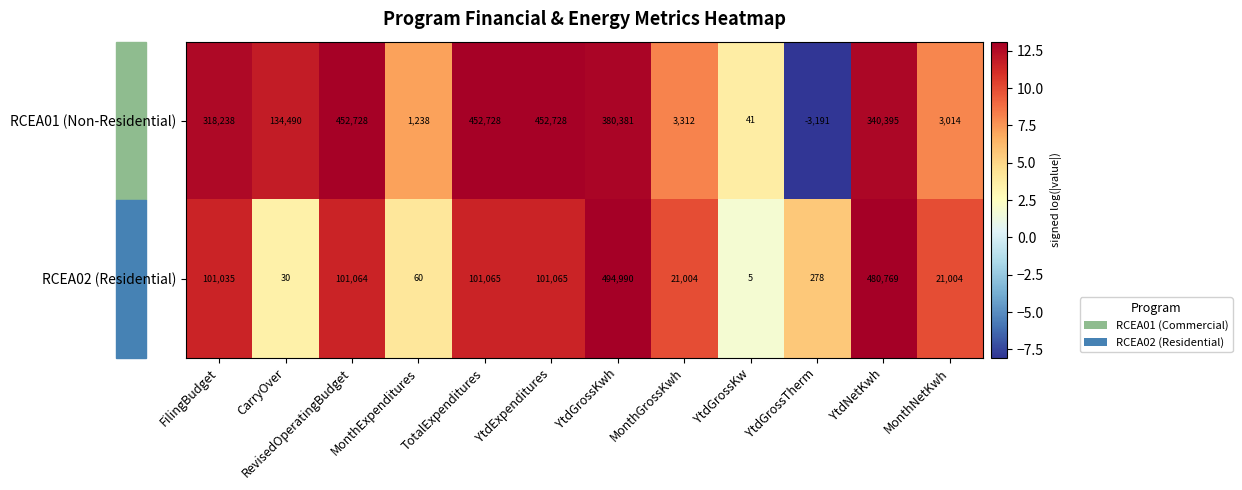

How many negative values does the RCEA01 (Non-Residential) series have?

1